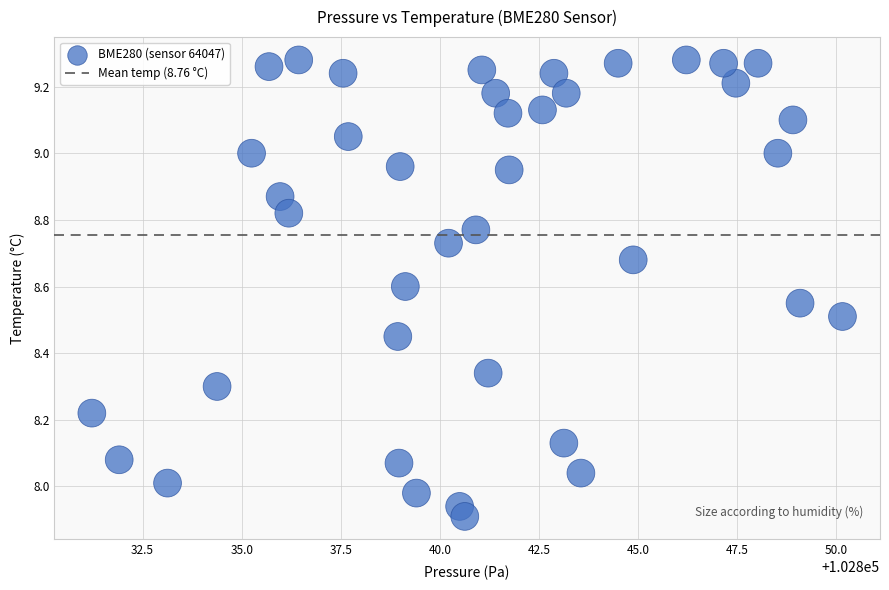

What is the range of Y values (max minus min)?

1.4